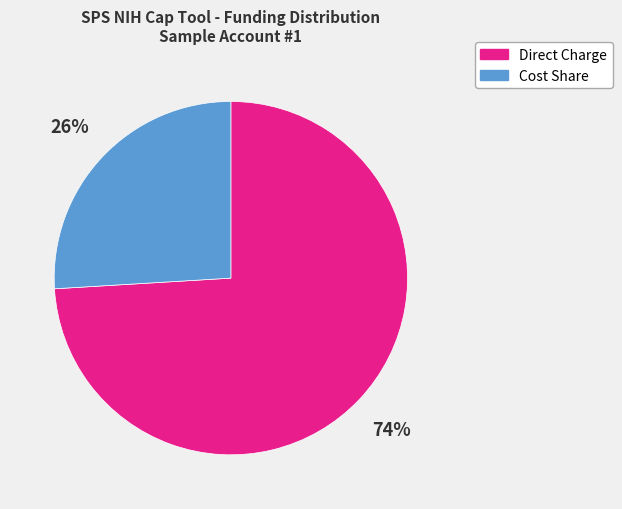

Do Direct Charge and Cost Share together represent more than half of the pie?

Yes